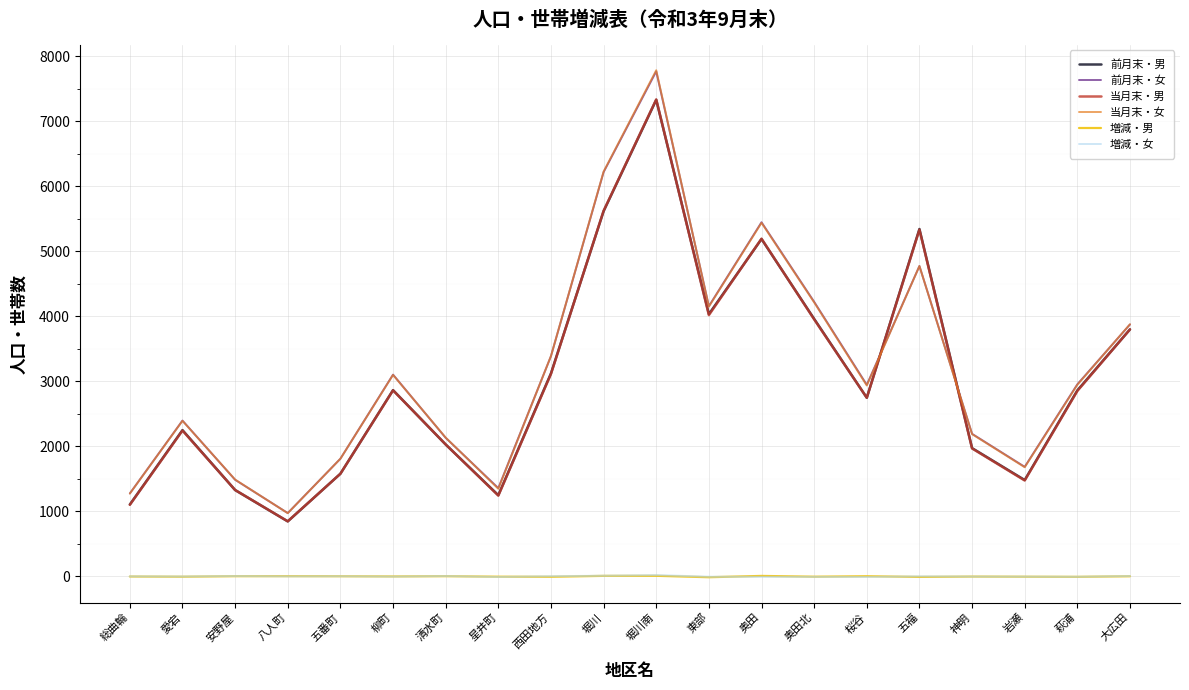

Where does the 当月末・男 series first go above 2850?

柳町